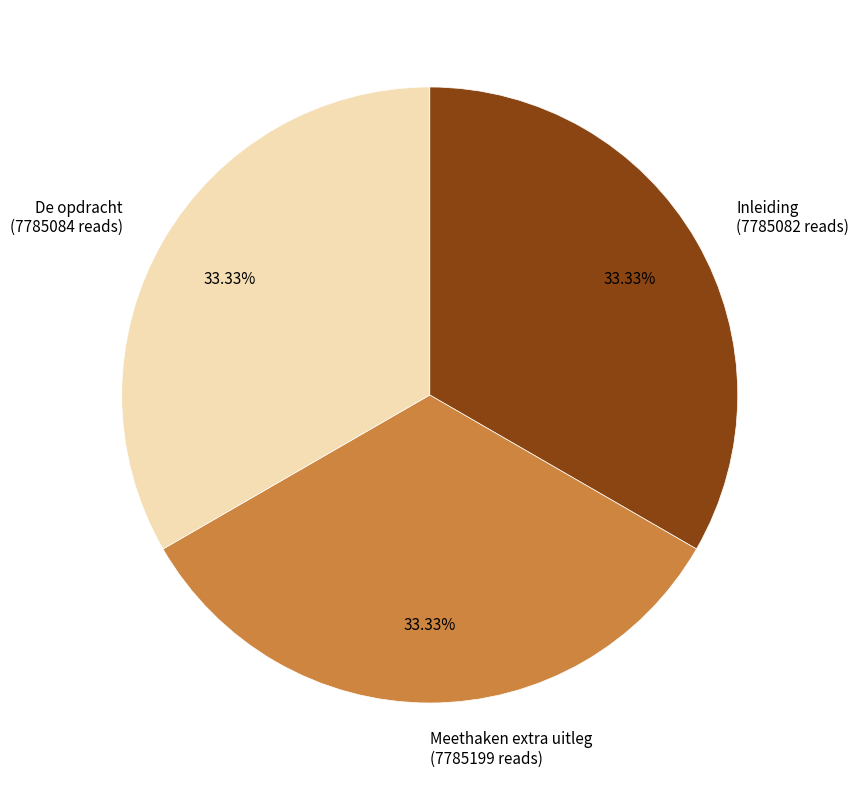

Is the sum of De opdracht and Meethaken extra uitleg greater than half?

Yes